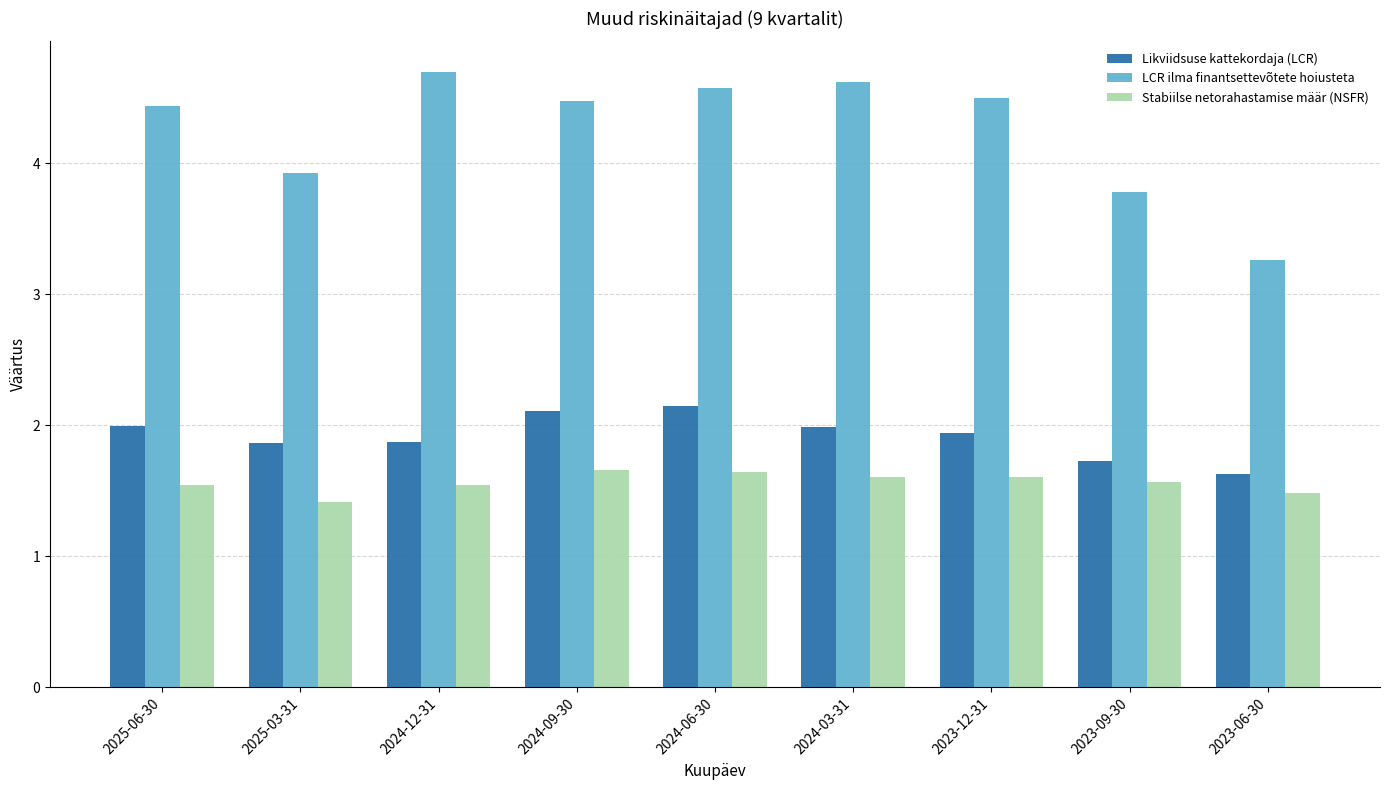

Are the bars grouped side by side (vs. stacked)?

Yes